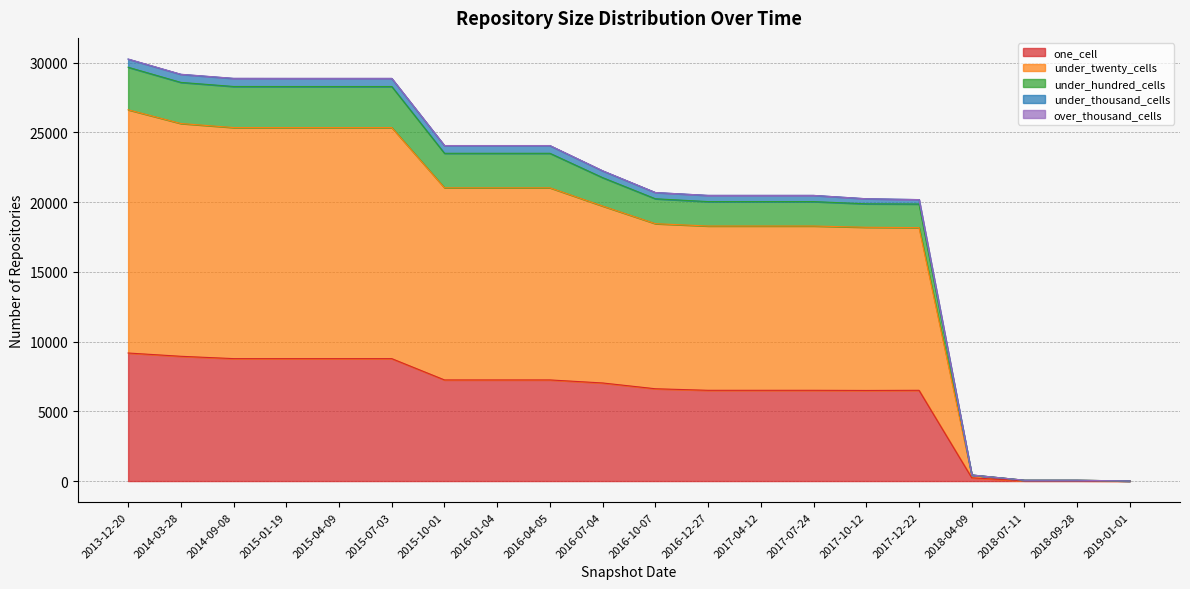

How many values in the one_cell series exceed 7034?

9